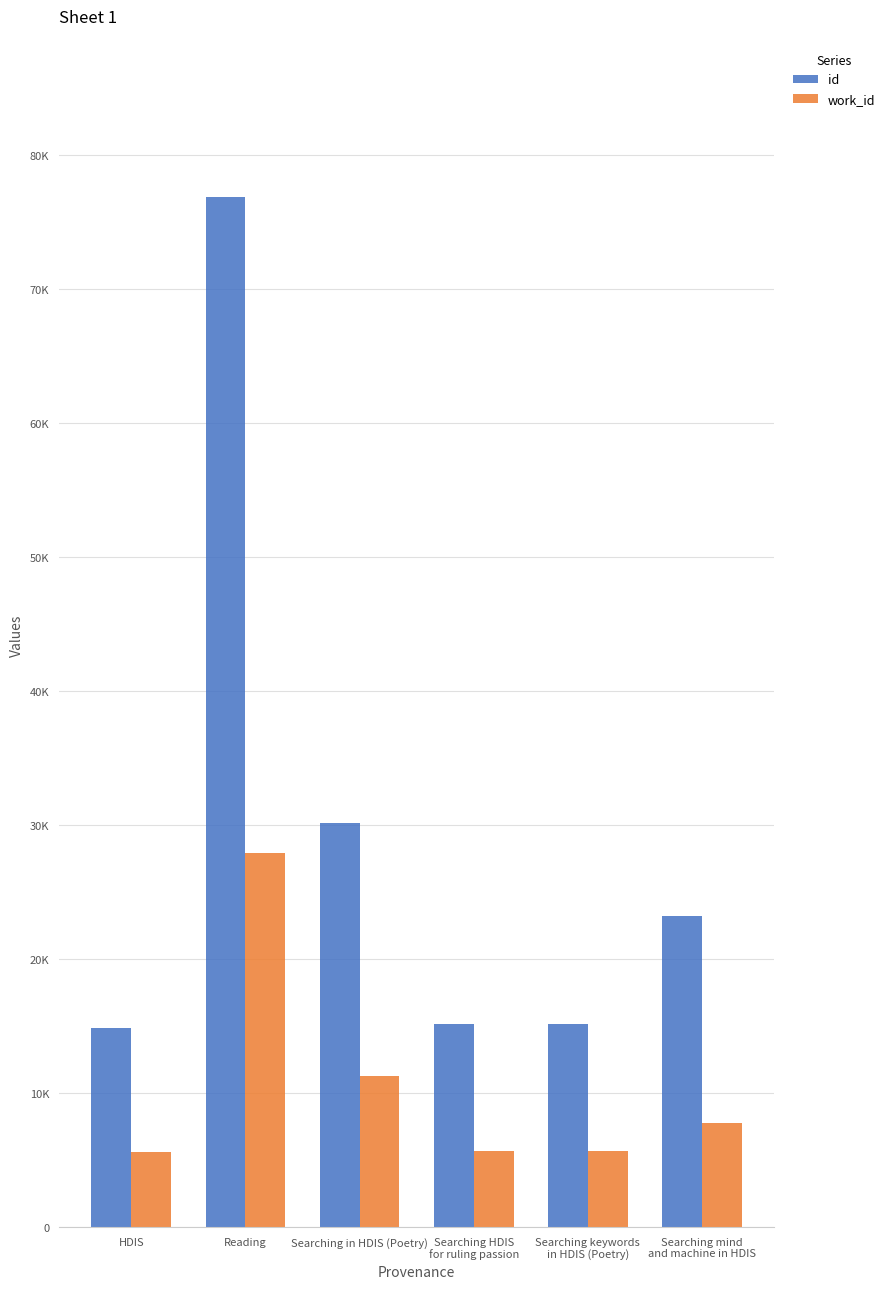

What is the label of the 1st bar from the left?

HDIS